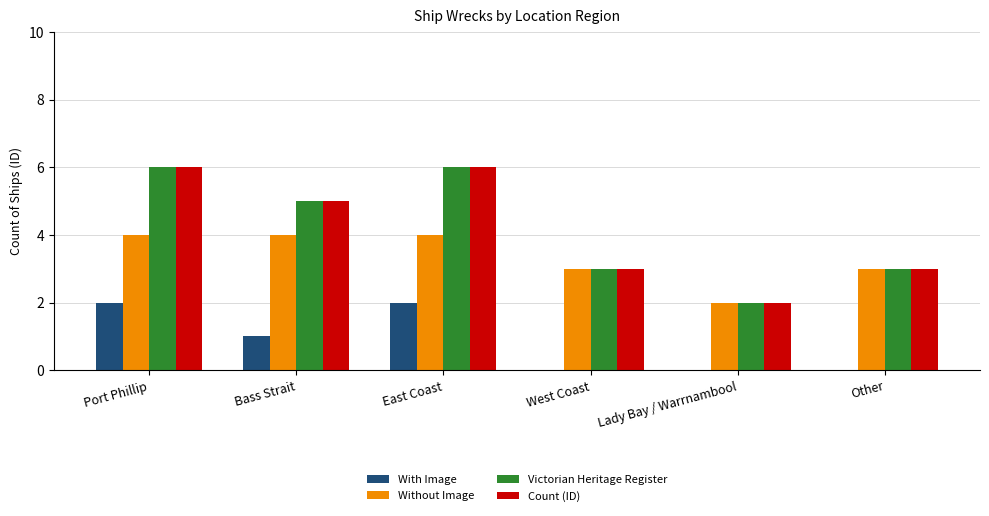

What value does the Victorian Heritage Register series have at Other?

3